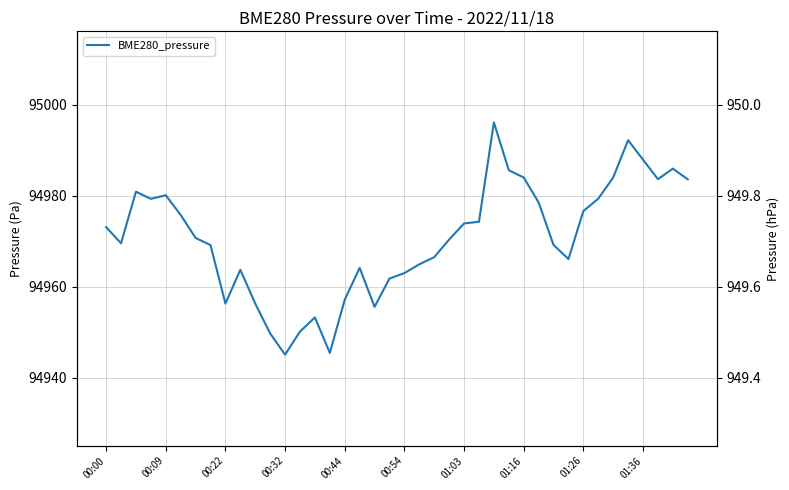

What is the sum of all values?

3798824.4